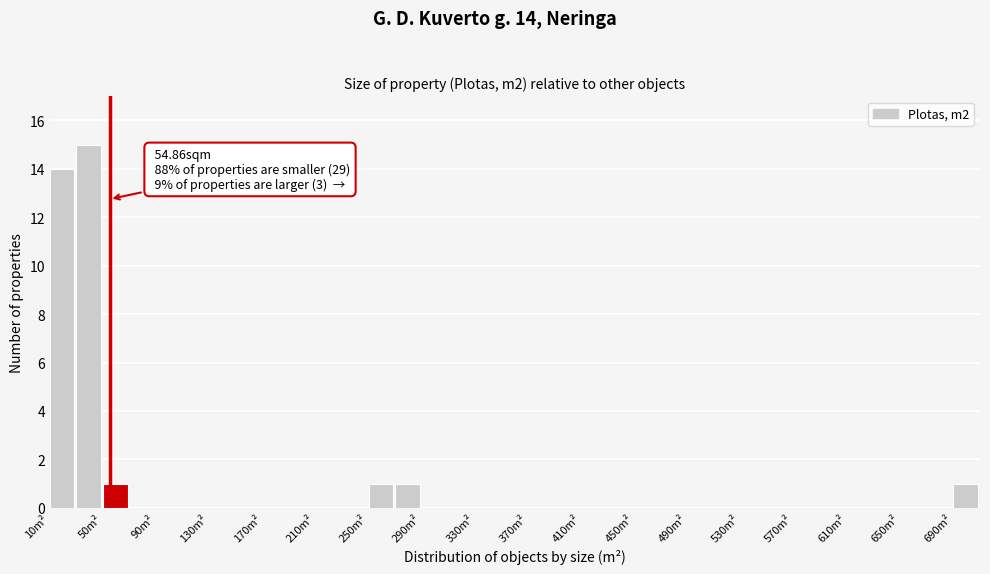

Which range on the x-axis has the tallest bar?

30 to 50